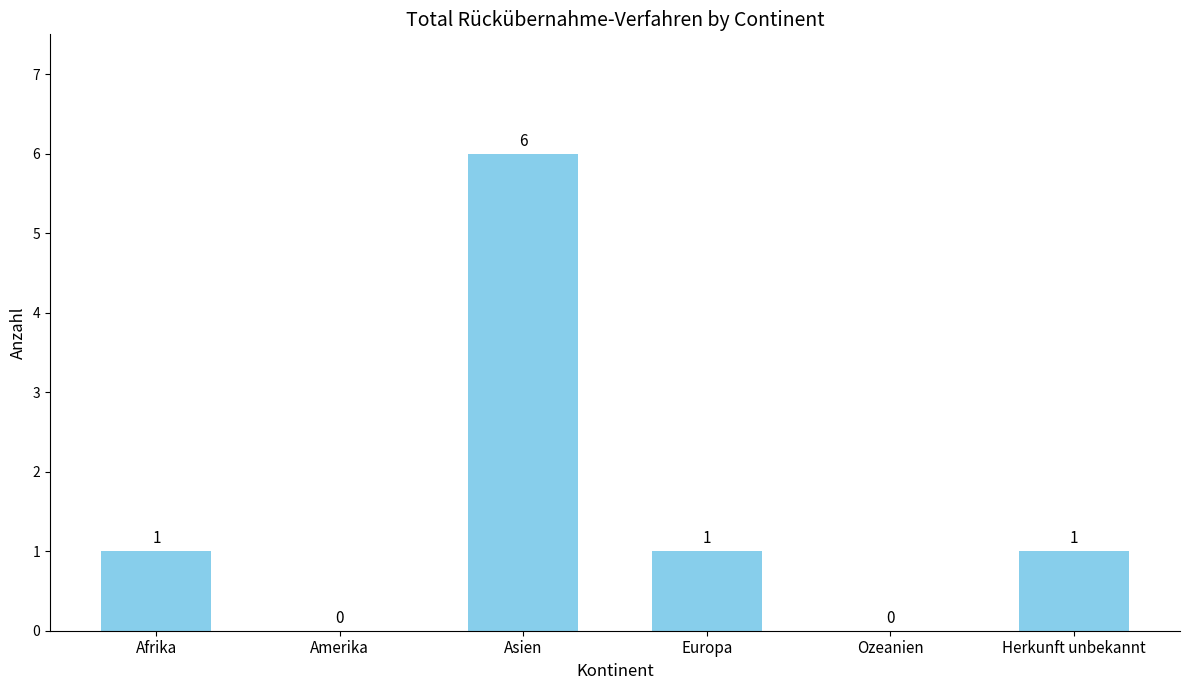

What is the change in value from Amerika to Asien?

+6